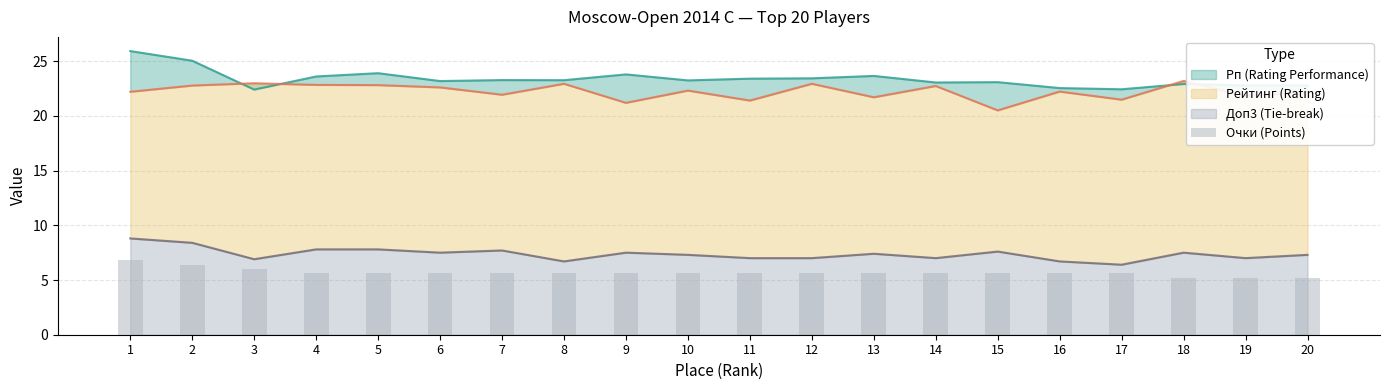

The value at 12 is 3.4. True or false?

False